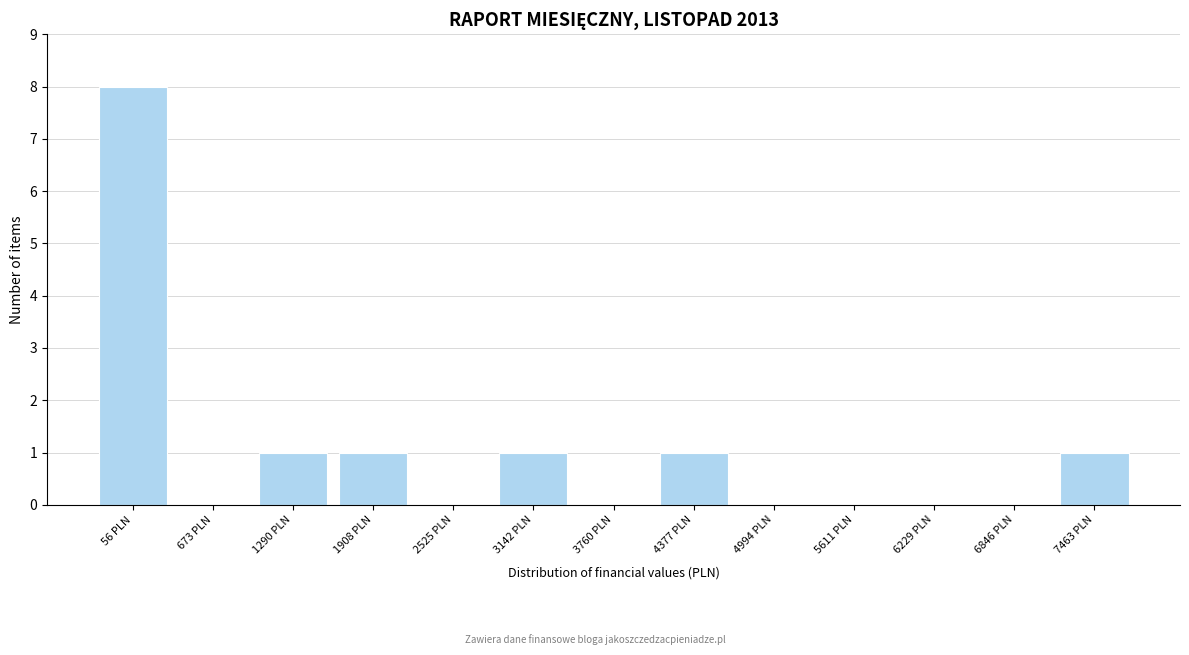

Reading left to right, extract all data points from this chart.

56 PLN=8	673 PLN=0	1290 PLN=1	1908 PLN=1	2525 PLN=0	3142 PLN=1	3760 PLN=0	4377 PLN=1	4994 PLN=0	5611 PLN=0	6229 PLN=0	6846 PLN=0	7463 PLN=1